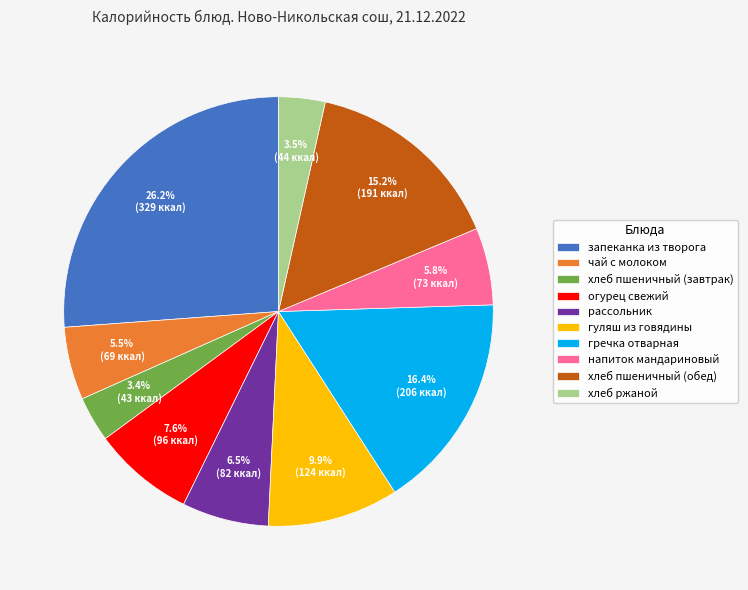

Which has a higher value, хлеб пшеничный (завтрак) or чай с молоком?

чай с молоком